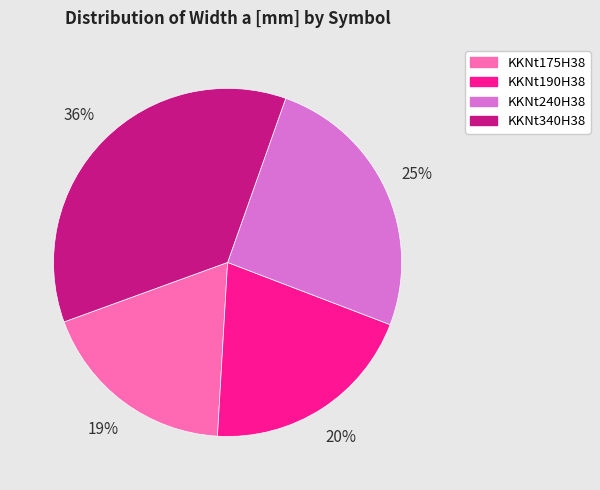

Rank the categories by value from lowest to highest.

KKNt175H38, KKNt190H38, KKNt240H38, KKNt340H38